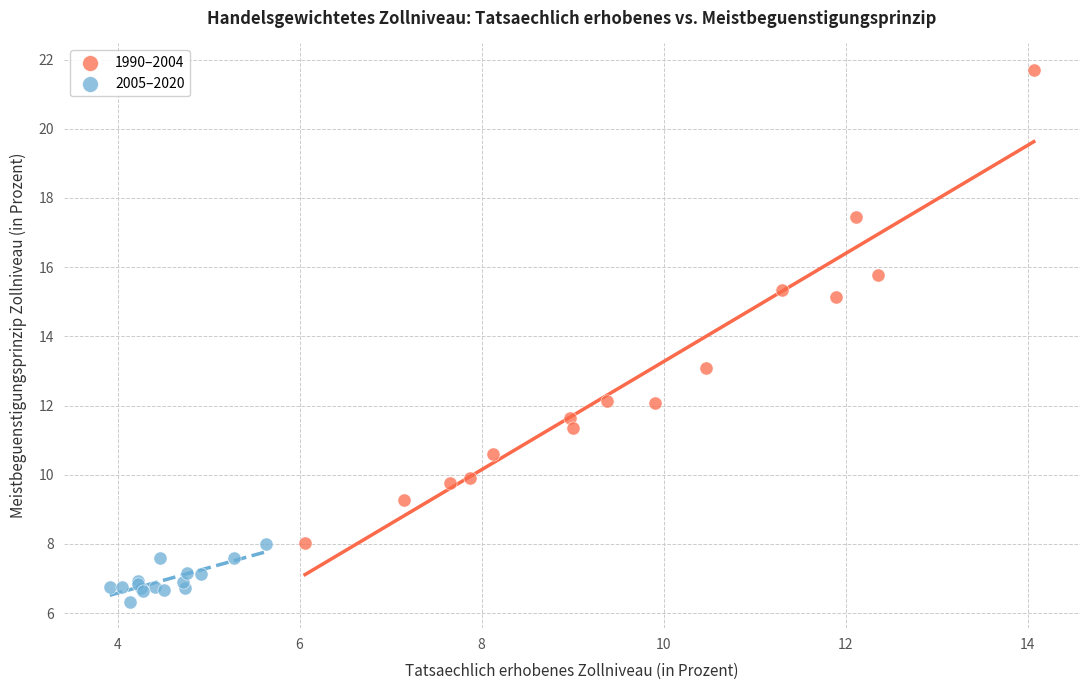

Which series reaches the minimum Y coordinate?

2005–2020